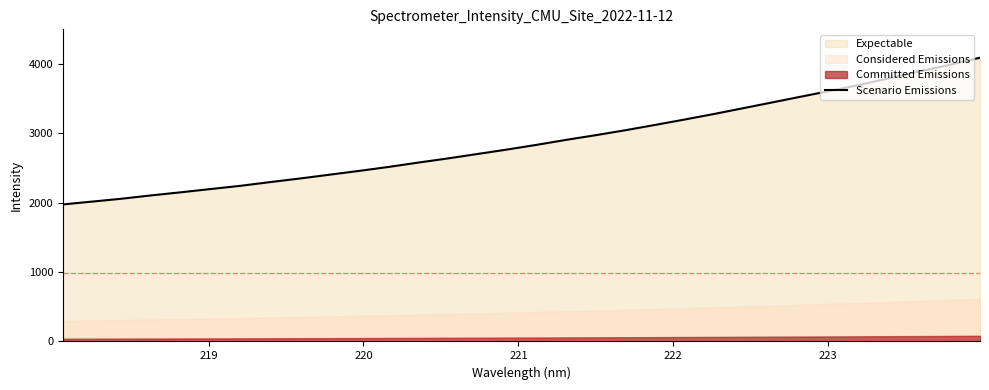

What is the highest value of the Scenario Emissions series?

4091.6